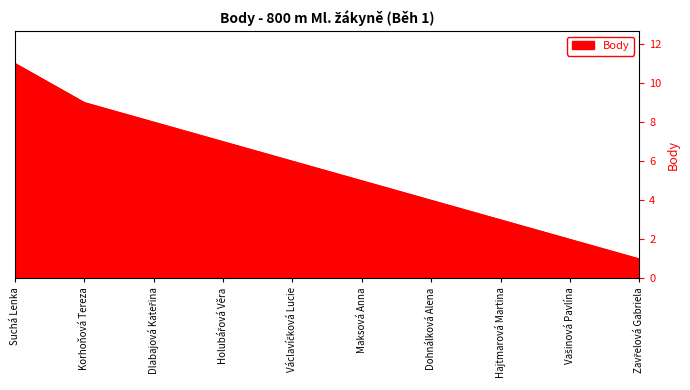

What is the greatest value displayed?

11